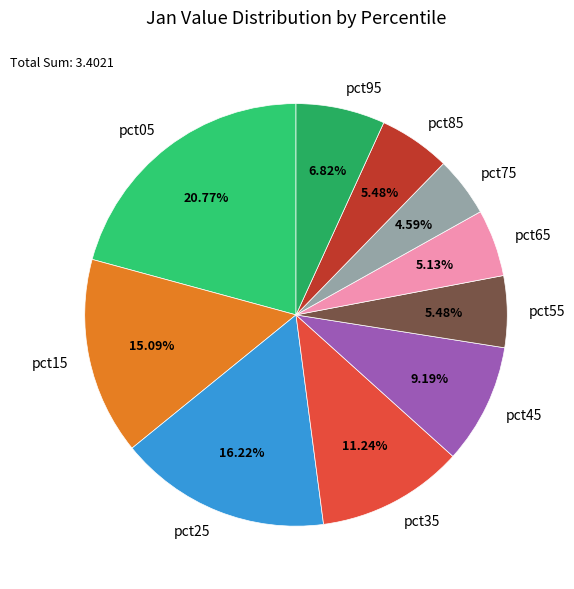

To the nearest percent, what is the difference between the largest and smallest slice percentages?

16%